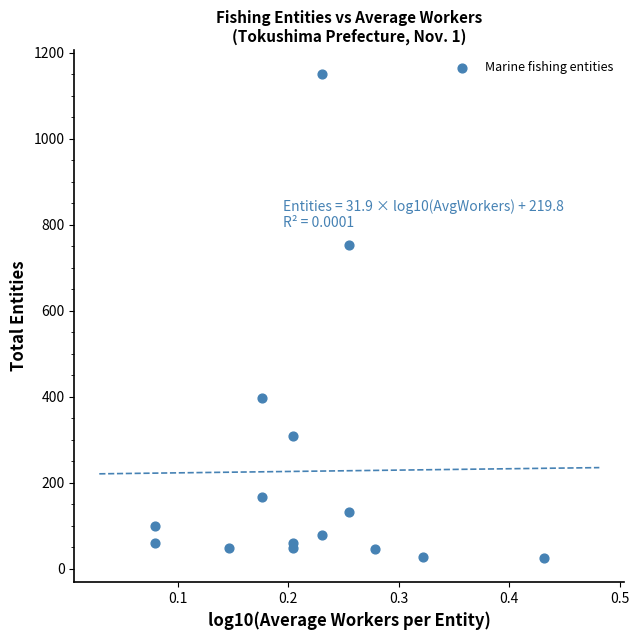

What Y value in the scatter plot is closest to 587?

753